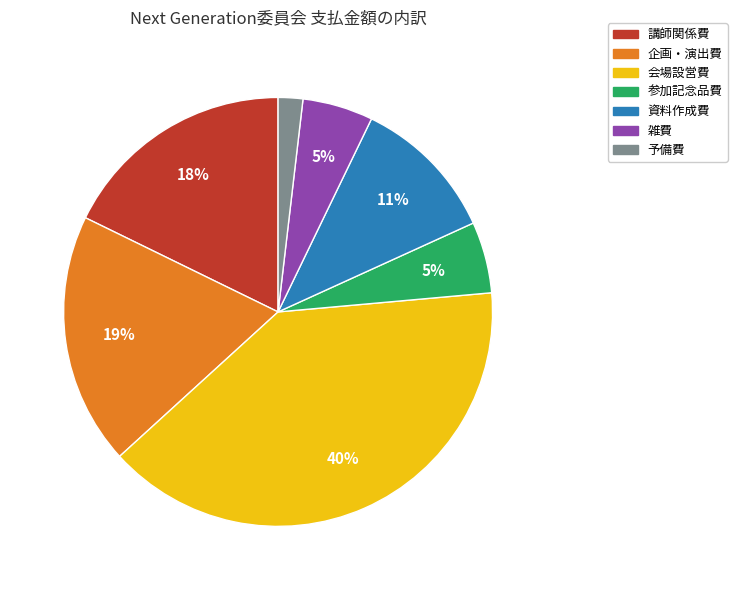

True or false: 企画・演出費 accounts for 19% of the total.

True